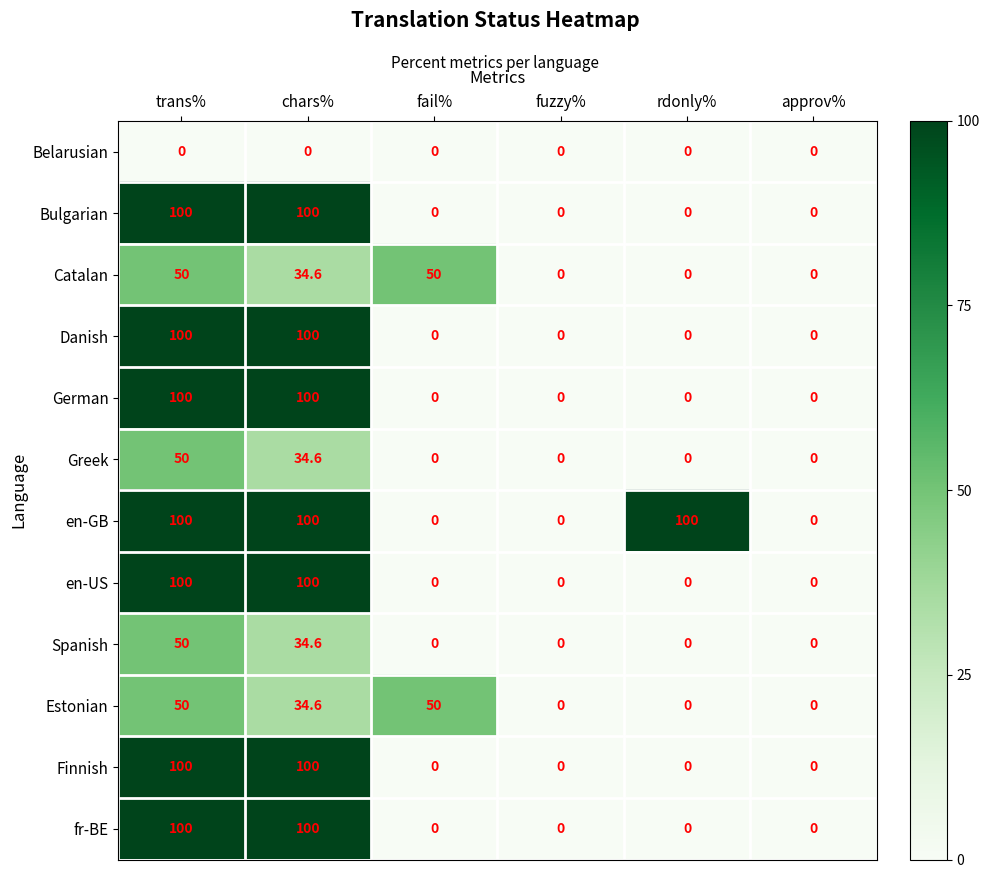

What is the spread (max minus min) of values at rdonly%?

100.0